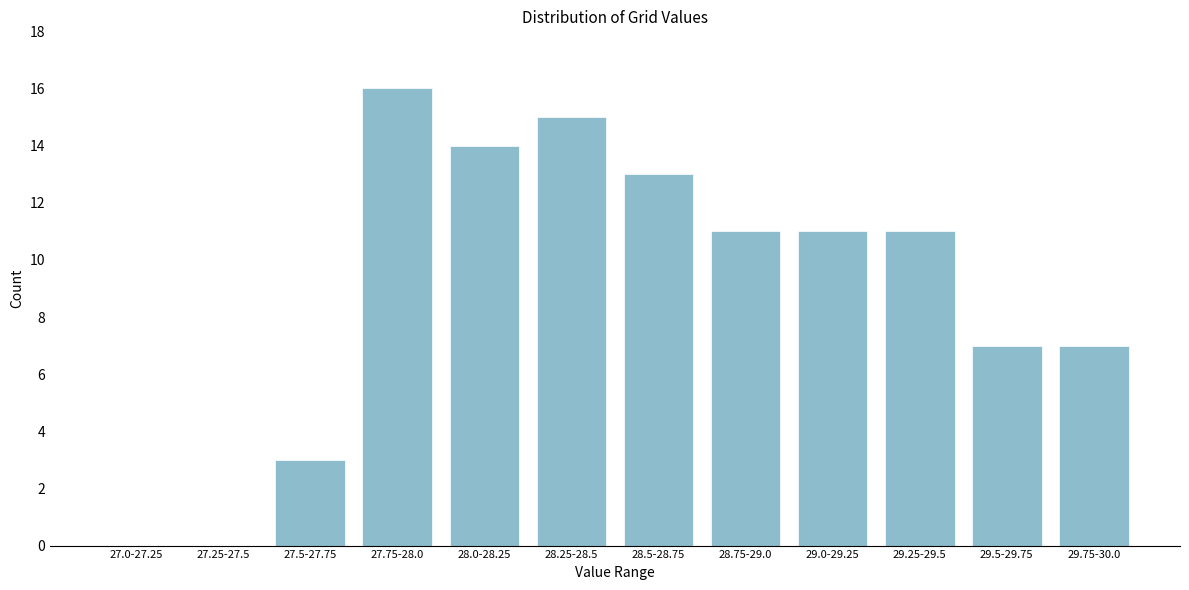

The value at 27.5-27.75 is 2. True or false?

False